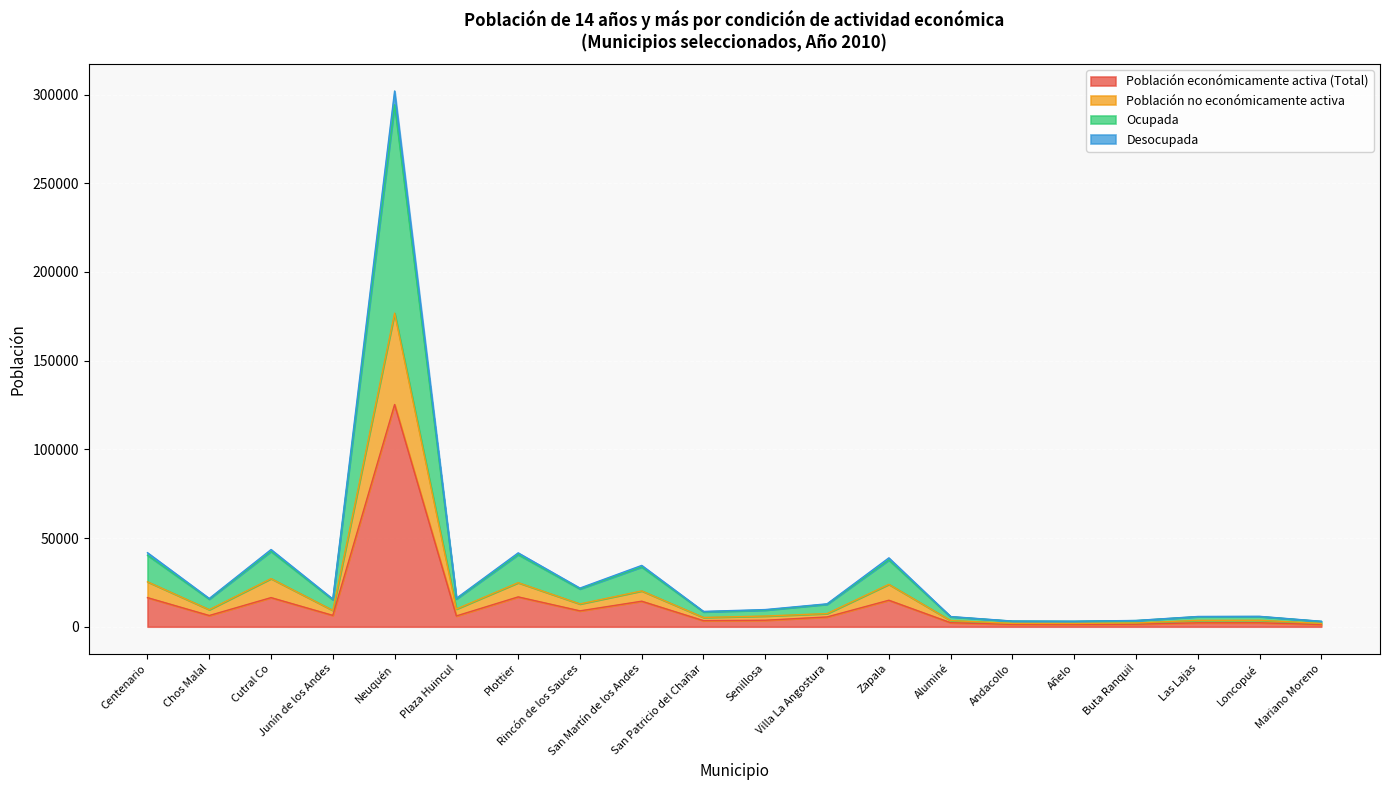

What is the average value of the Población económicamente activa (Total) series?

12817